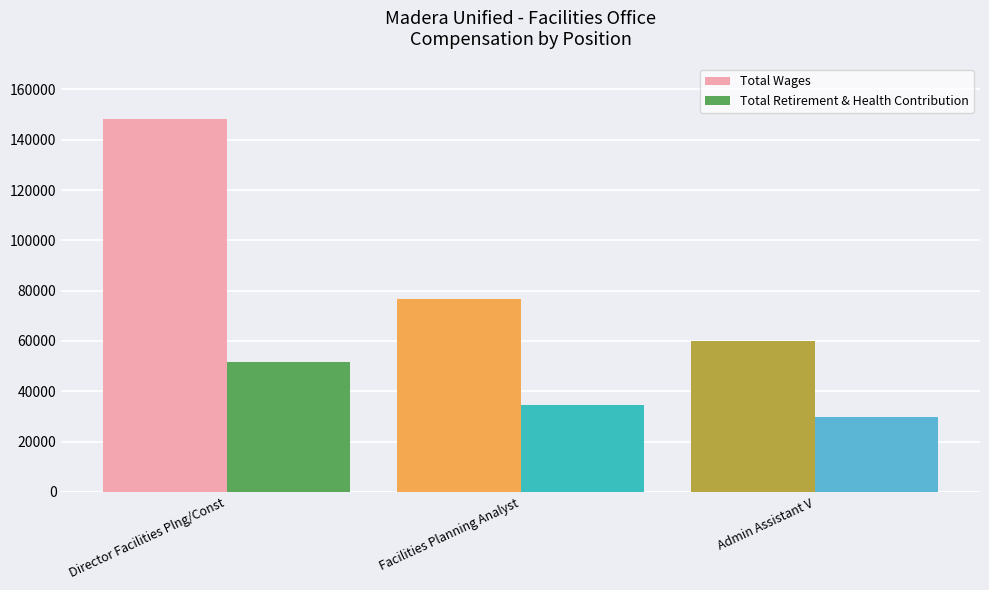

Is it true that Total Retirement & Health Contribution equals 49026 at Facilities Planning Analyst?

False